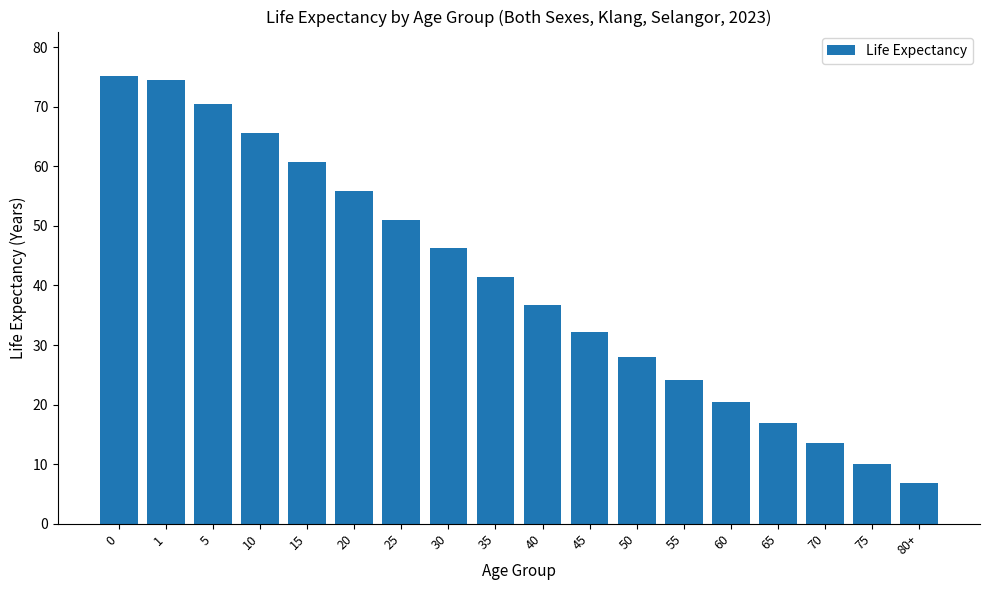

What position from the left is 75?

17